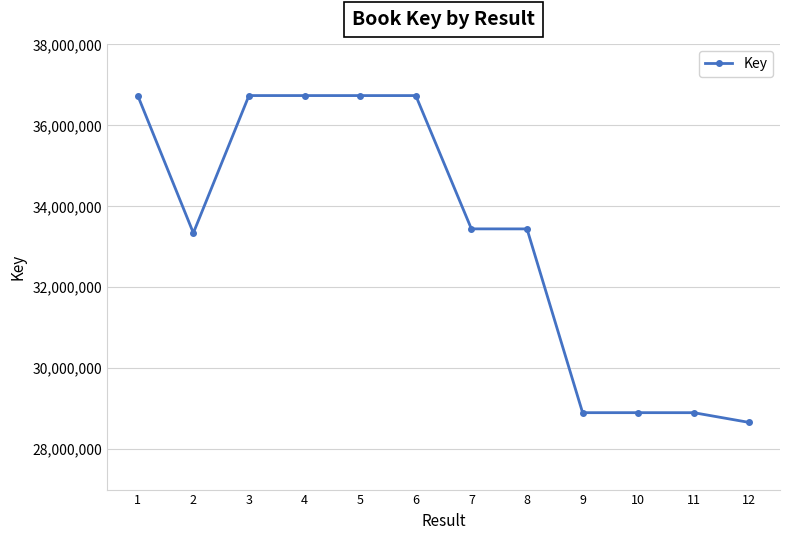

What is the smallest value displayed?

28658498